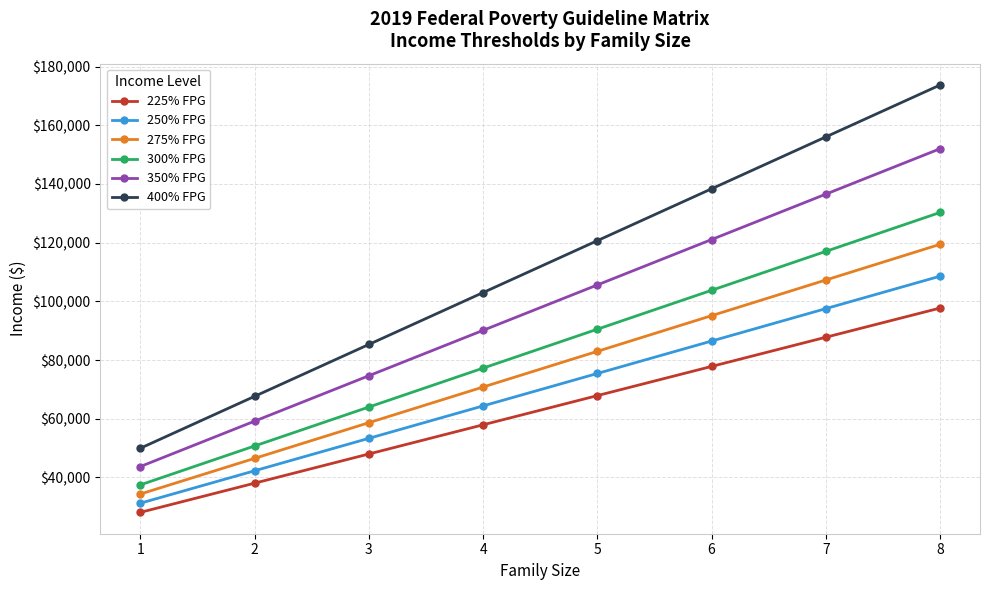

Which category has the lowest value in the 250% FPG series?

1